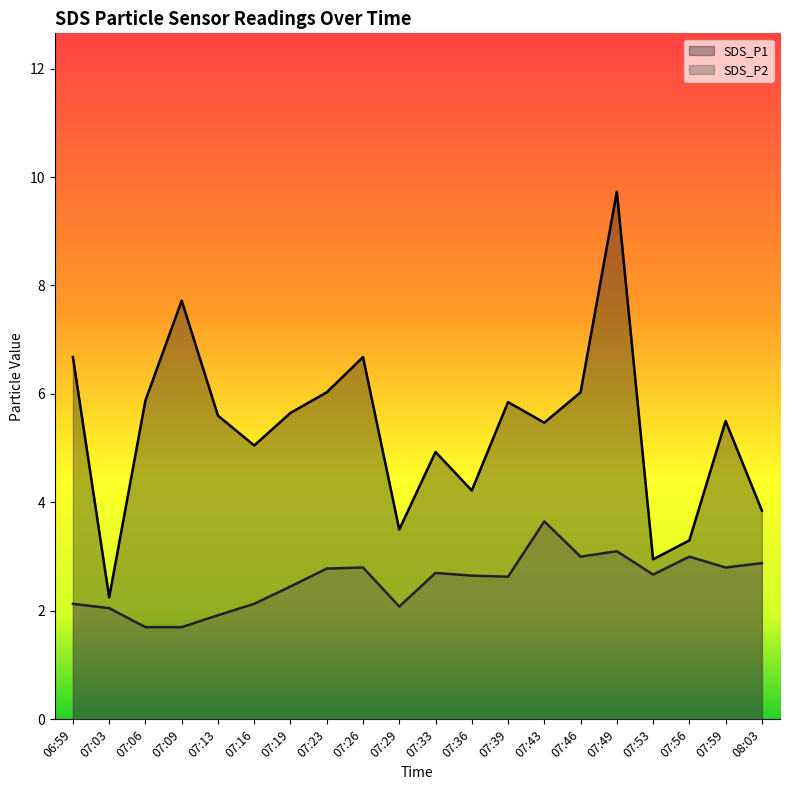

What is the sum of all SDS_P1 values?

106.9